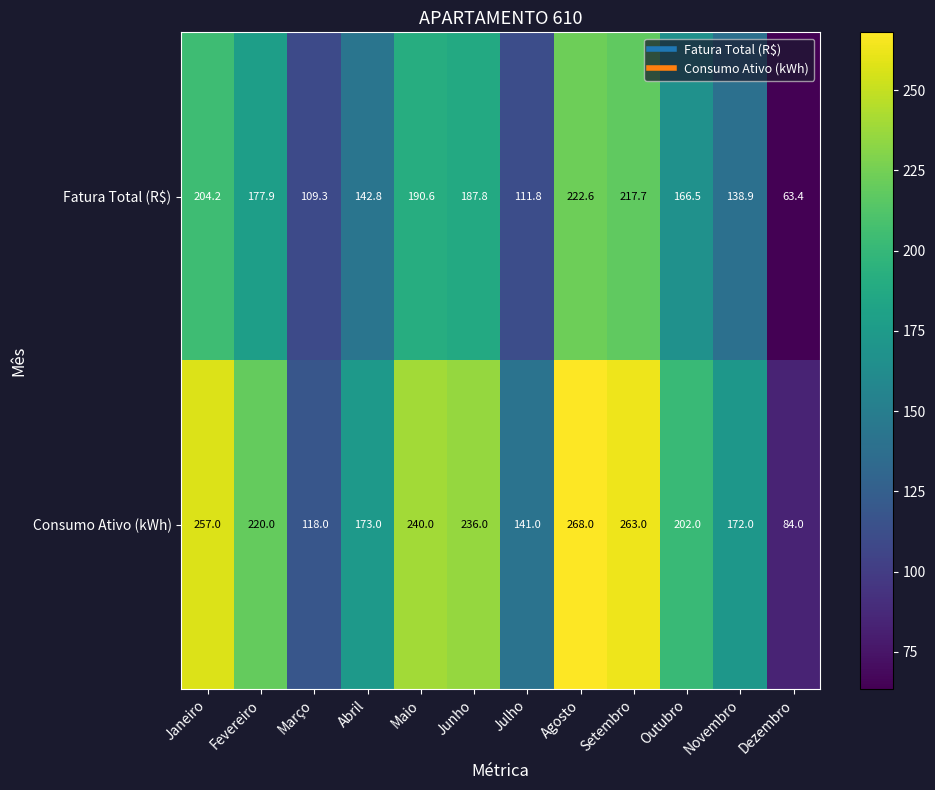

Is it true that Fatura Total (R$) equals 289.2 at Junho?

False